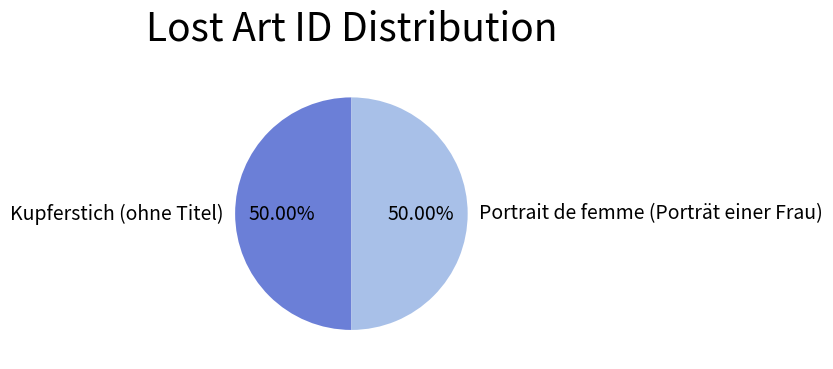

True or false: Kupferstich (ohne Titel) accounts for 50% of the total.

True